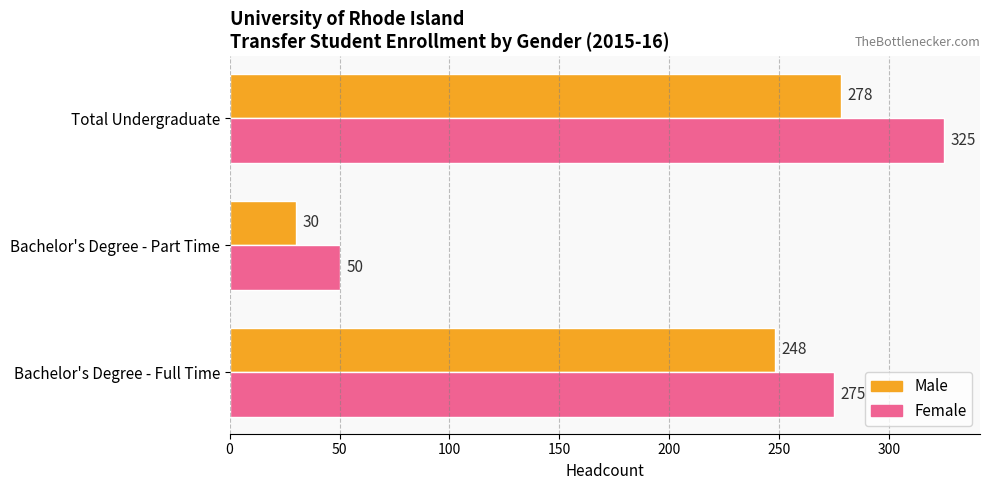

Between Bachelor's Degree - Full Time and Bachelor's Degree - Part Time, which series saw the biggest shift?

Female